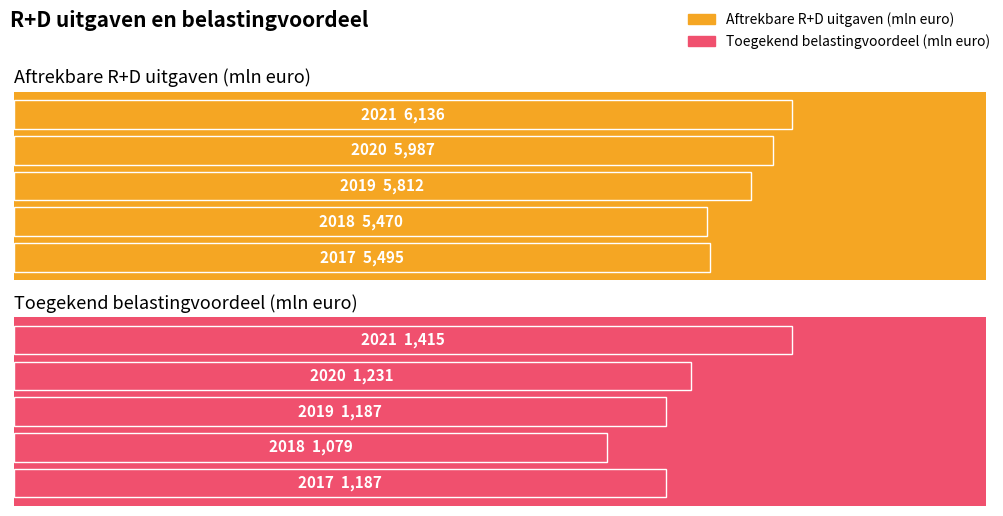

Which has a higher value, 4 or 1?

4